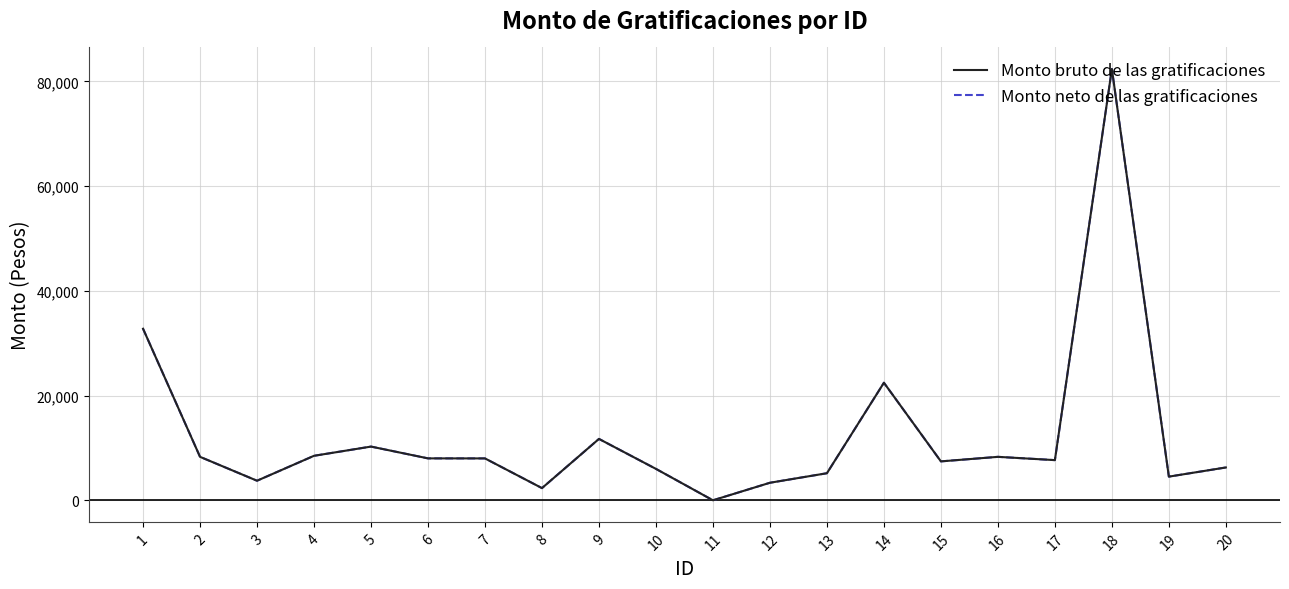

Is it true that Monto bruto de las gratificaciones equals 4520.0 at 19?

True